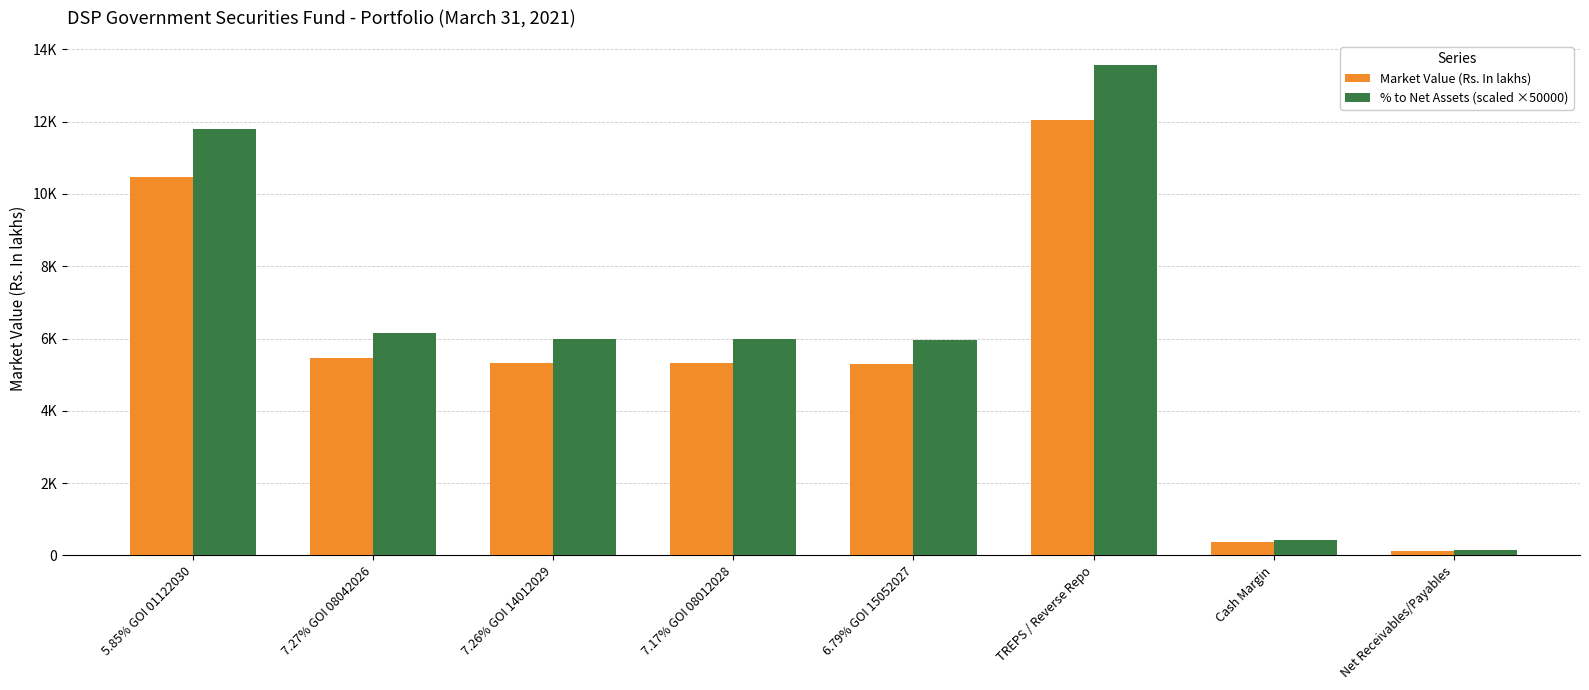

List the series in order of their peak value, highest first.

% to Net Assets (scaled ×50000), Market Value (Rs. In lakhs)